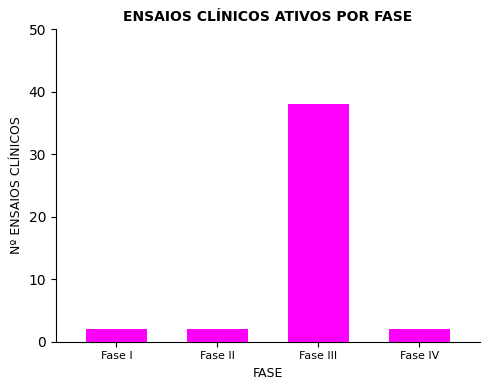

What is the label of the 1st bar from the right?

Fase IV